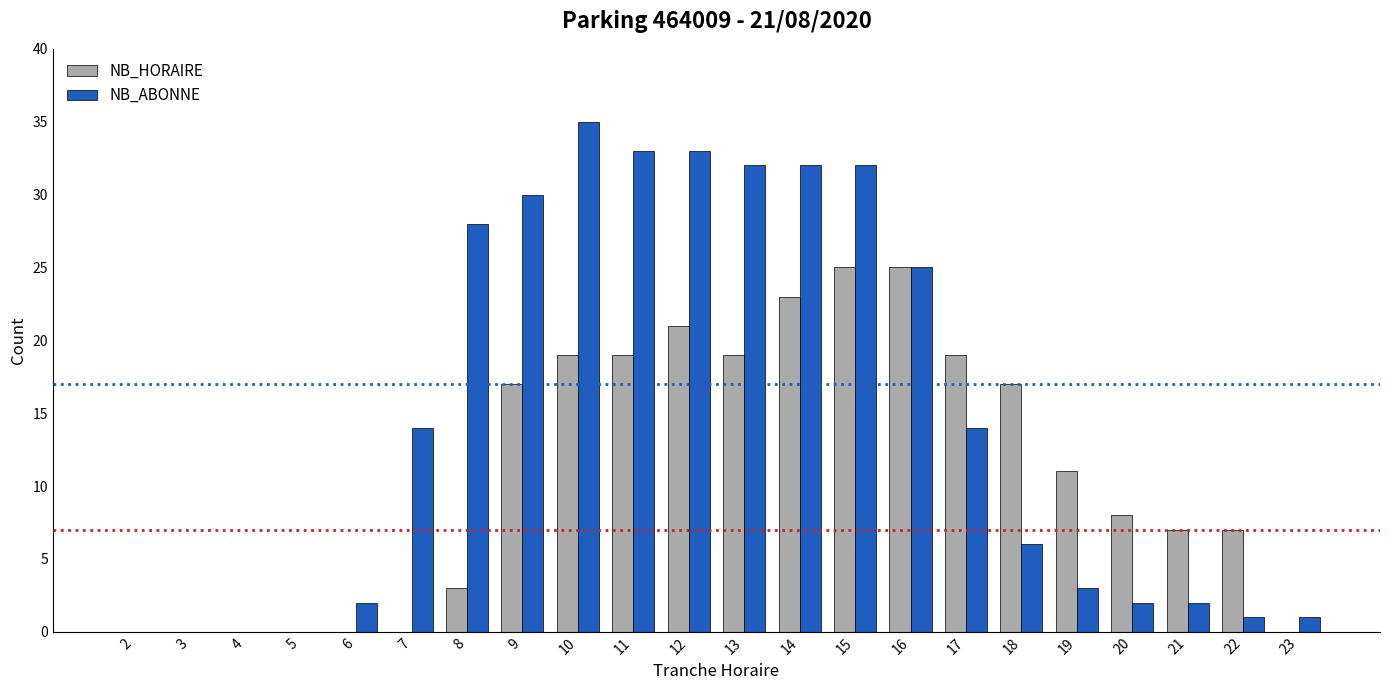

At which label is NB_HORAIRE closest to 12?

19